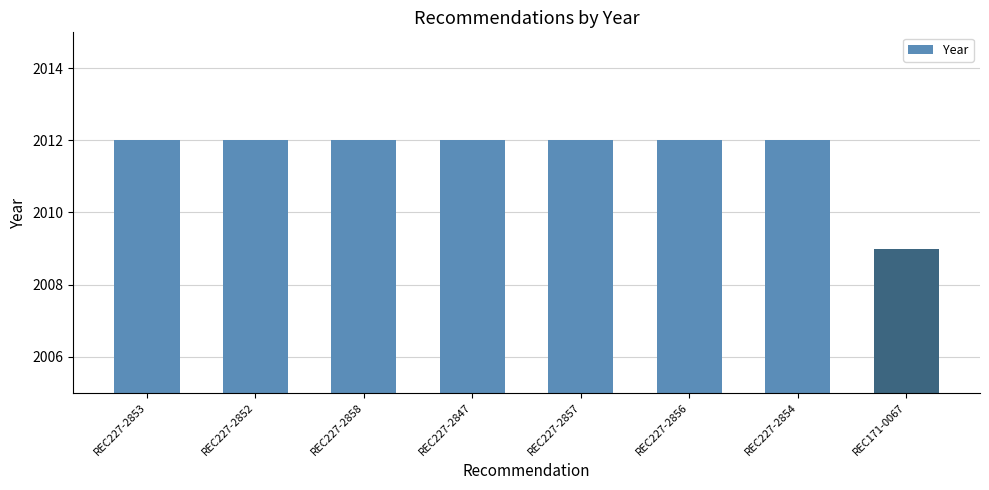

At which category does the chart reach its minimum across all series?

REC171-0067